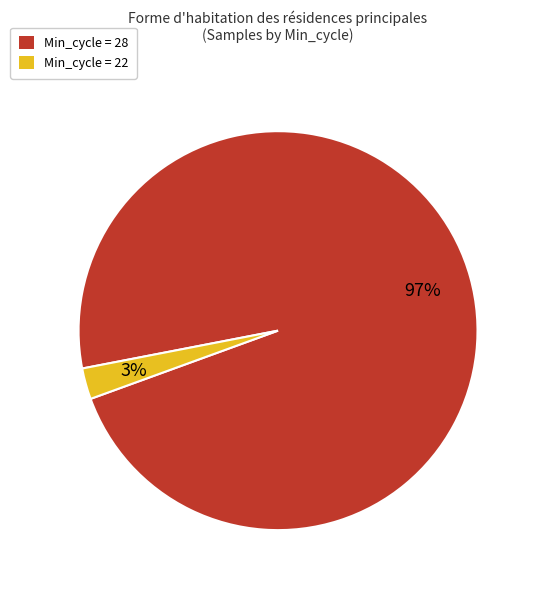

Is there any slice that represents more than half of the pie?

Yes